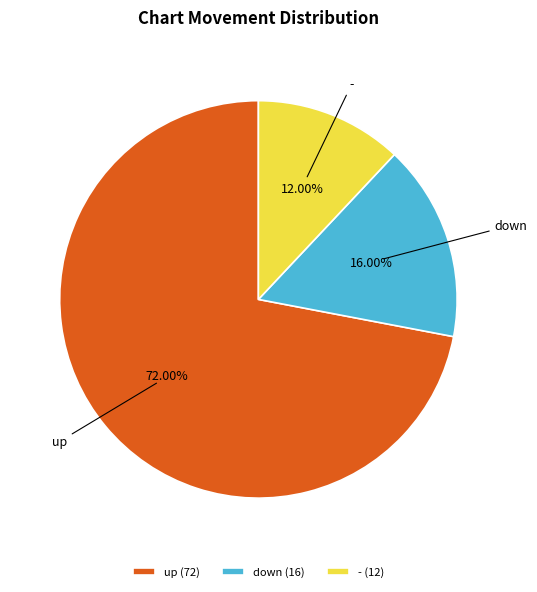

Is up the majority of the pie?

Yes